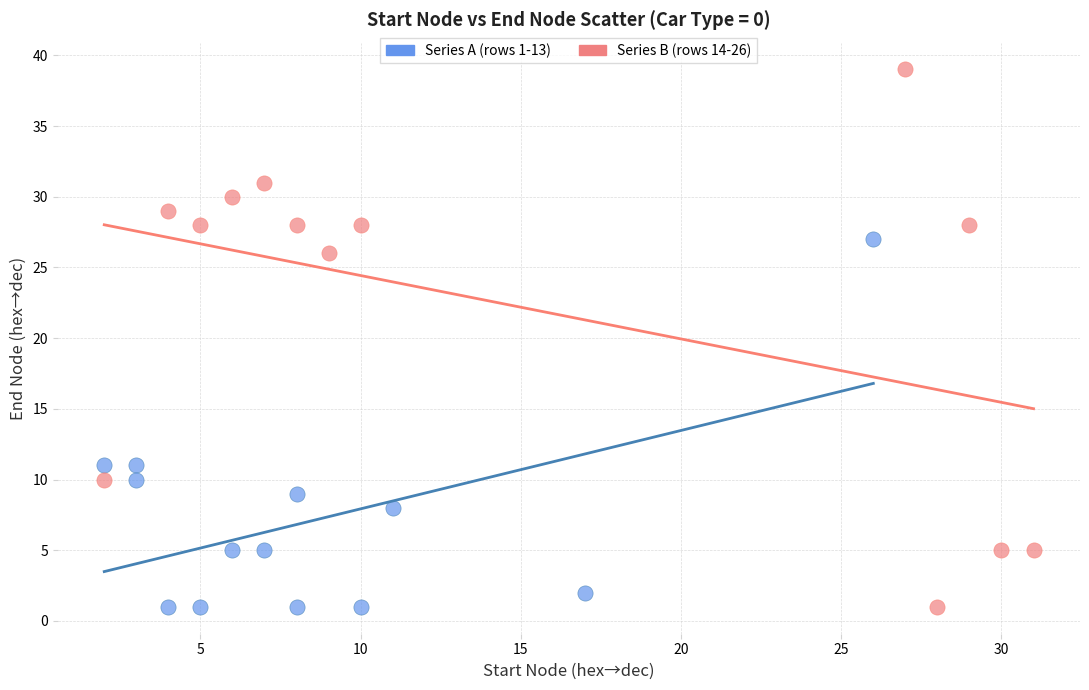

What are all the series names shown in the legend?

Series A (rows 1-13), Series B (rows 14-26)